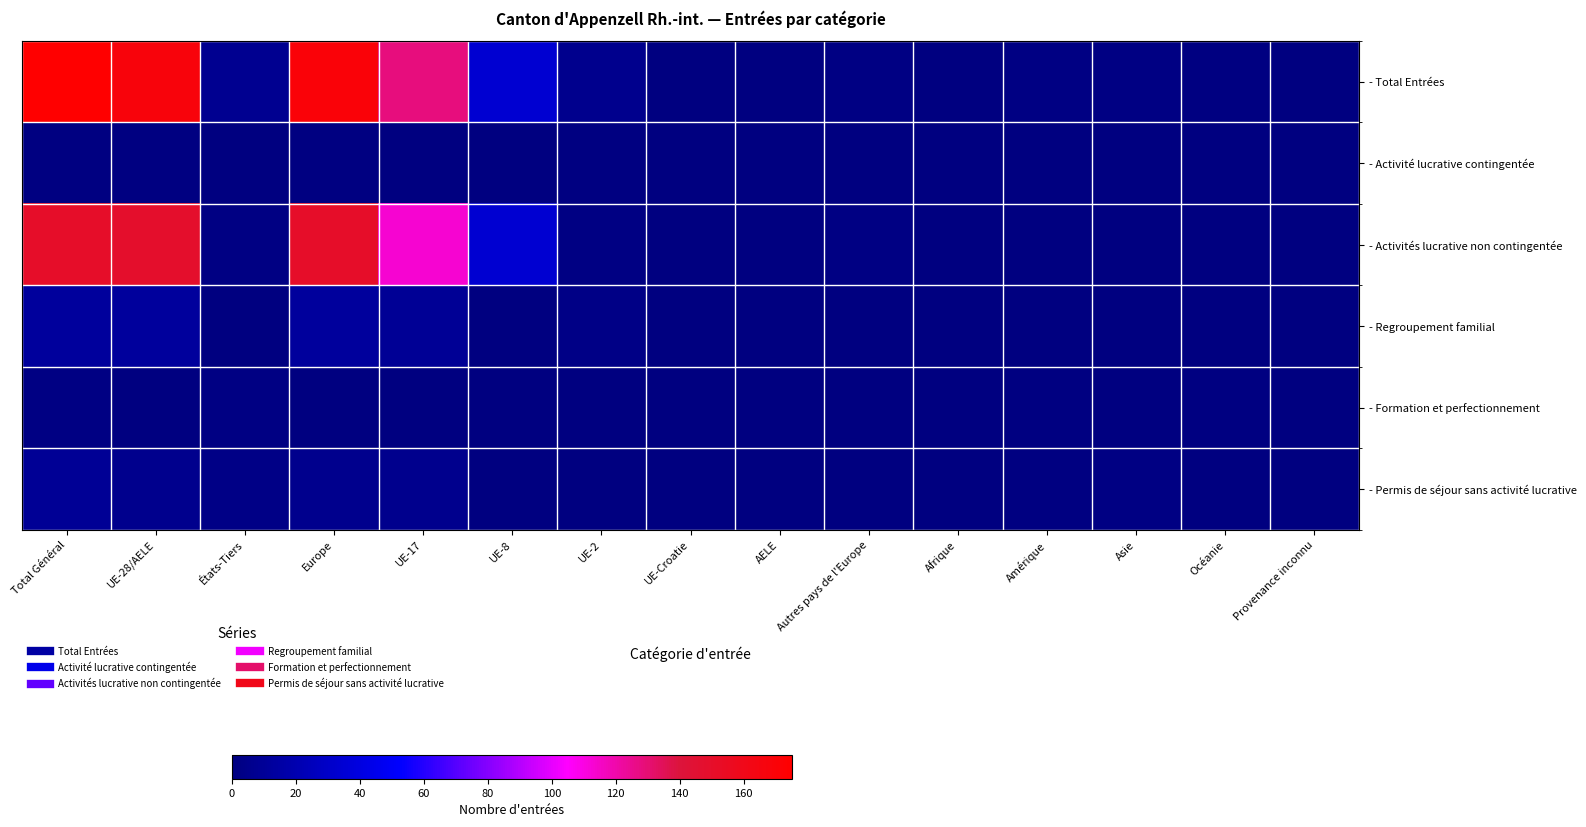

Reading left to right, extract all data points from this chart.

- Total Entrées: Total Général=175	UE-28/AELE=168	États-Tiers=7	Europe=170	UE-17=128	UE-8=34	UE-2=6	UE-Croatie=0	AELE=0	Autres pays de l'Europe=2	Afrique=0	Amérique=2	Asie=2	Océanie=1	Provenance inconnu=0
- Activité lucrative contingentée: Total Général=1	UE-28/AELE=1	États-Tiers=0	Europe=1	UE-17=0	UE-8=0	UE-2=1	UE-Croatie=0	AELE=0	Autres pays de l'Europe=0	Afrique=0	Amérique=0	Asie=0	Océanie=0	Provenance inconnu=0
- Activités lucrative non contingentée: Total Général=151	UE-28/AELE=149	États-Tiers=2	Europe=151	UE-17=113	UE-8=34	UE-2=2	UE-Croatie=0	AELE=0	Autres pays de l'Europe=2	Afrique=0	Amérique=0	Asie=0	Océanie=0	Provenance inconnu=0
- Regroupement familial: Total Général=12	UE-28/AELE=12	États-Tiers=0	Europe=12	UE-17=9	UE-8=0	UE-2=3	UE-Croatie=0	AELE=0	Autres pays de l'Europe=0	Afrique=0	Amérique=0	Asie=0	Océanie=0	Provenance inconnu=0
- Formation et perfectionnement: Total Général=2	UE-28/AELE=0	États-Tiers=2	Europe=0	UE-17=0	UE-8=0	UE-2=0	UE-Croatie=0	AELE=0	Autres pays de l'Europe=0	Afrique=0	Amérique=1	Asie=0	Océanie=1	Provenance inconnu=0
- Permis de séjour sans activité lucrative: Total Général=9	UE-28/AELE=6	États-Tiers=3	Europe=6	UE-17=6	UE-8=0	UE-2=0	UE-Croatie=0	AELE=0	Autres pays de l'Europe=0	Afrique=0	Amérique=1	Asie=2	Océanie=0	Provenance inconnu=0